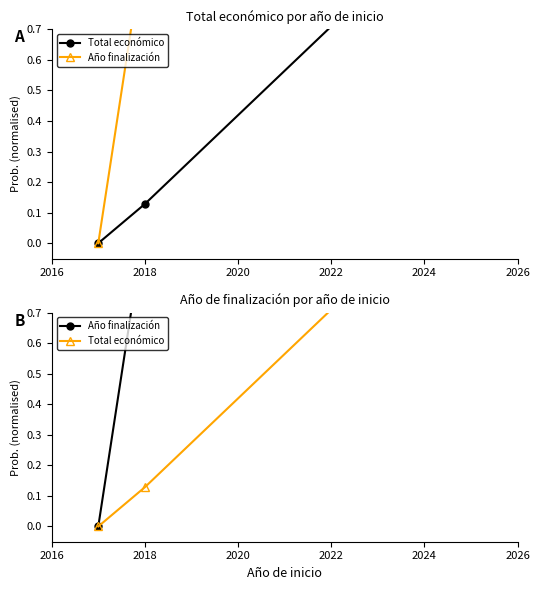

How many values in Total económico are above zero?

2